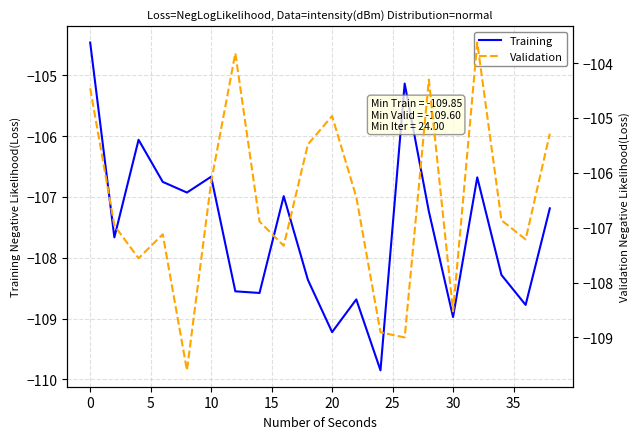

True or false: Training has a value of -104.5 at 0.

True